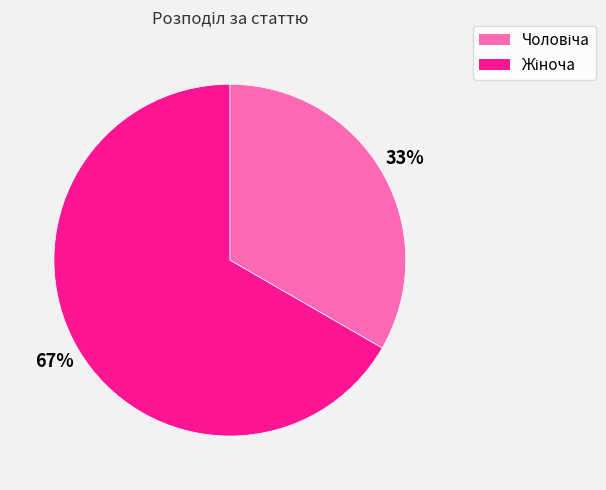

Does any single category account for the majority?

Yes